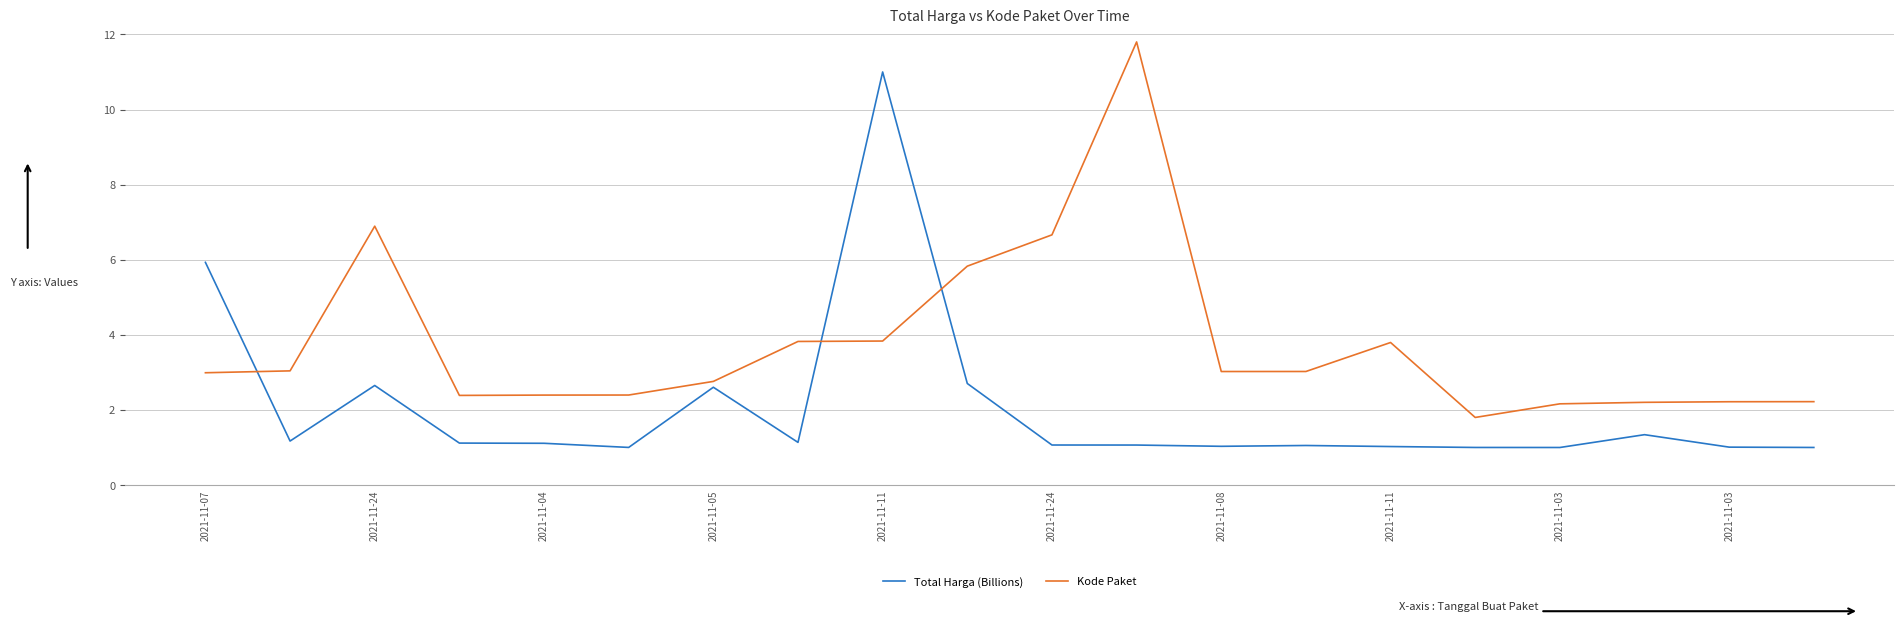

Which series has the largest total across all categories?

Kode Paket